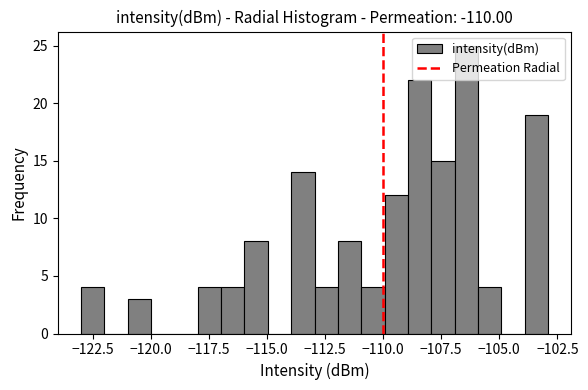

Around what value on the x-axis is the tallest bar? Give the approximate position of its centre, as read against the axis.

-106.5